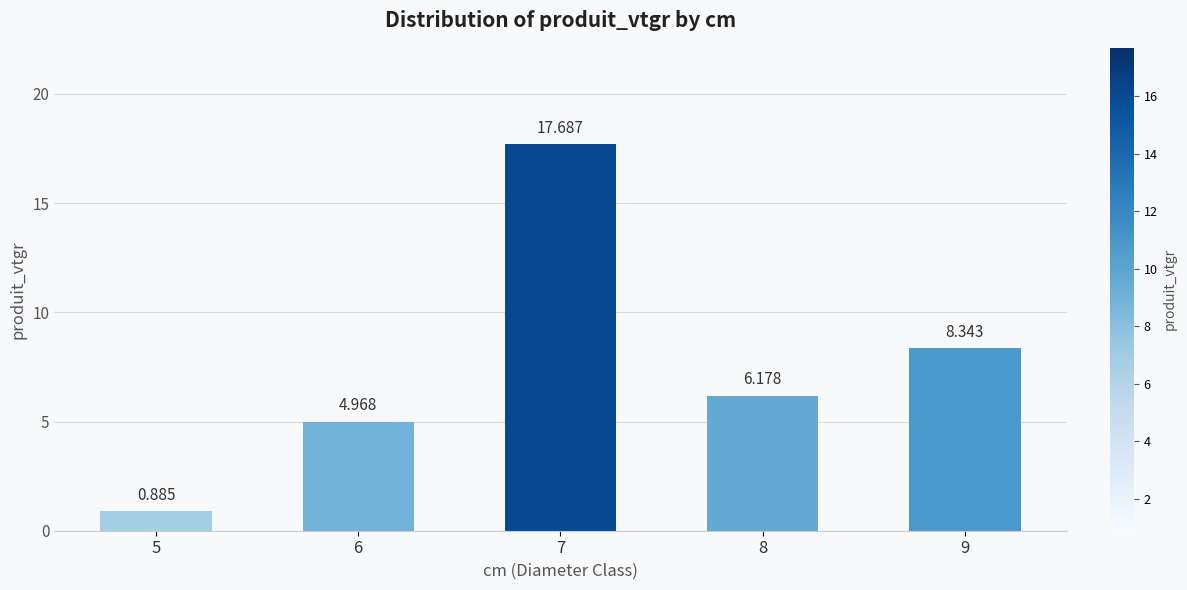

How many data points are less than 6?

2